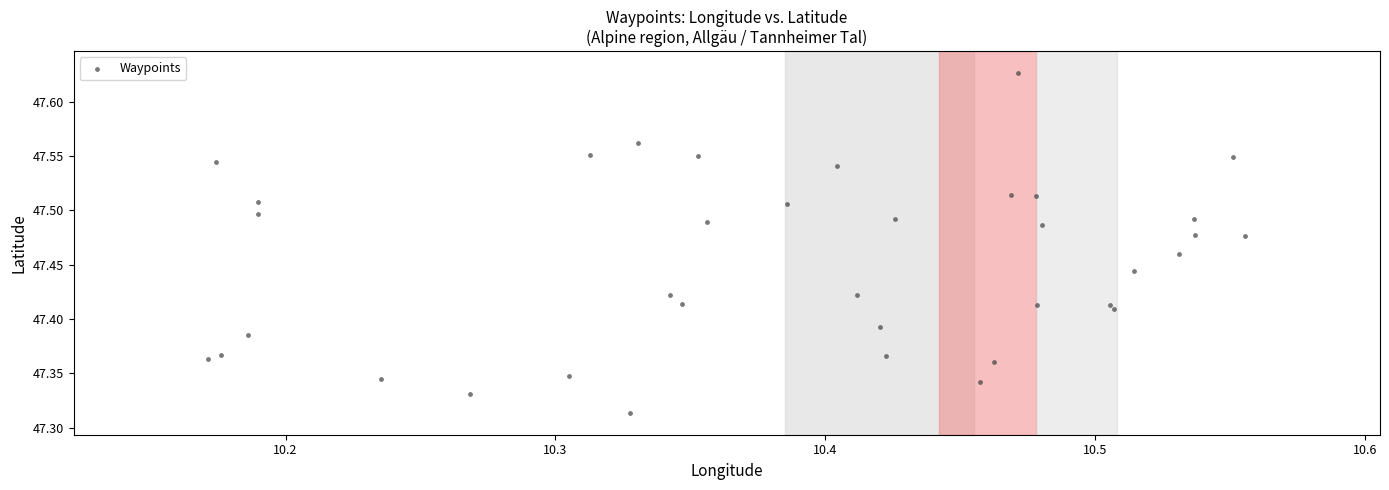

What is the range of Y values (max minus min)?

0.3